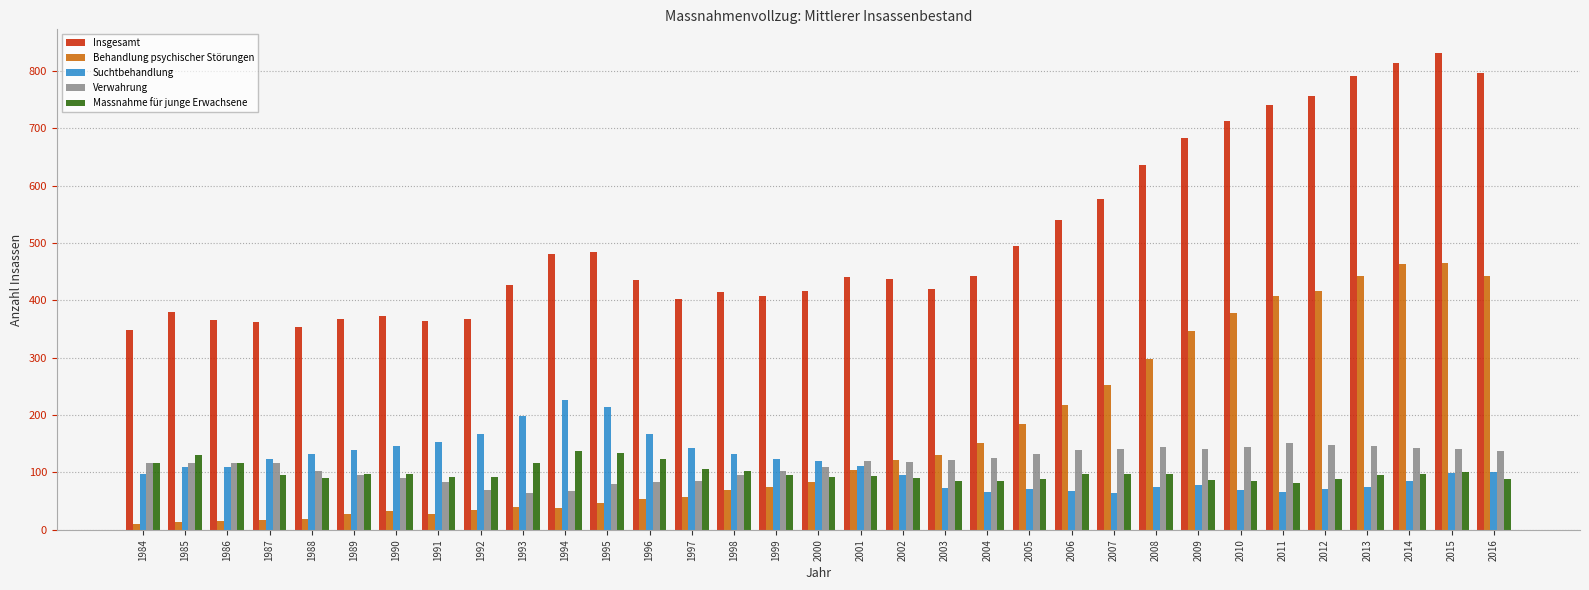

What is the spread (max minus min) of values at 1993?

388